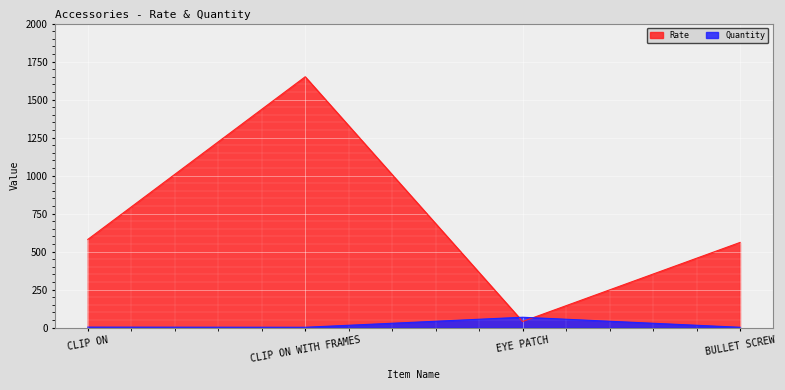

Reading left to right, extract all data points from this chart.

Rate: CLIP ON=580	CLIP ON WITH FRAMES=1650	EYE PATCH=40	BULLET SCREW=560
Quantity: CLIP ON=3	CLIP ON WITH FRAMES=2	EYE PATCH=68	BULLET SCREW=2